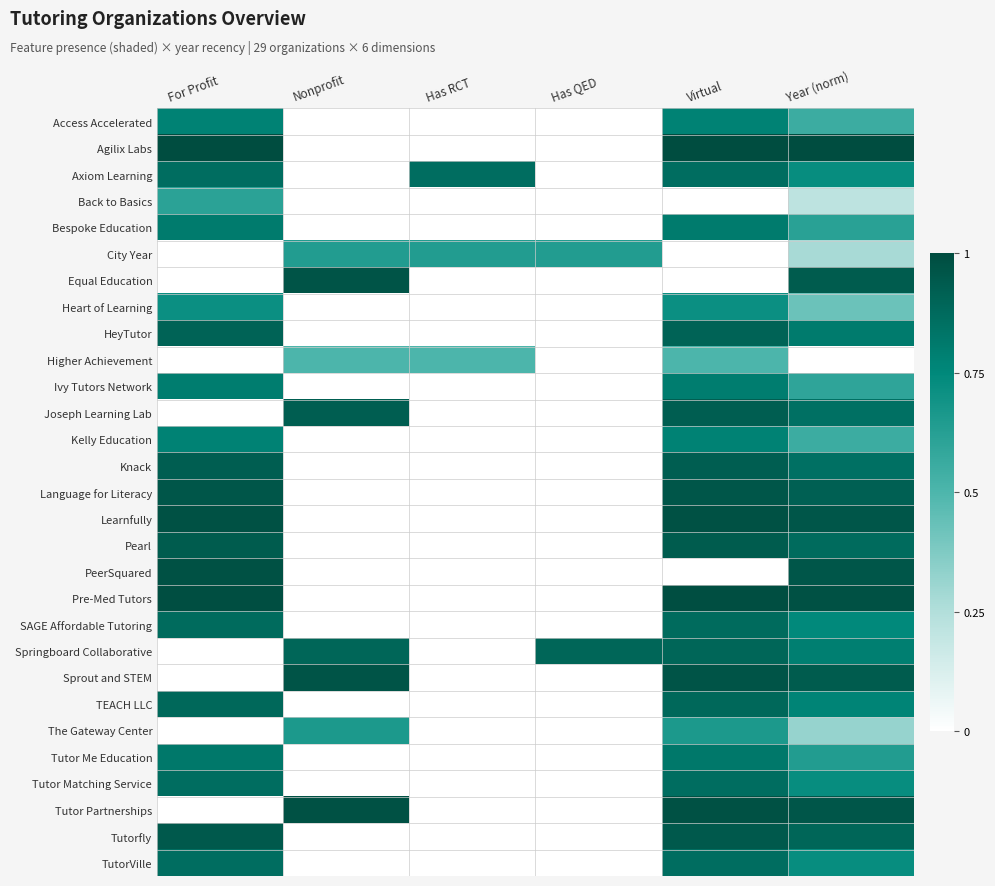

What is the total value across all series at Year (norm)?

20.6